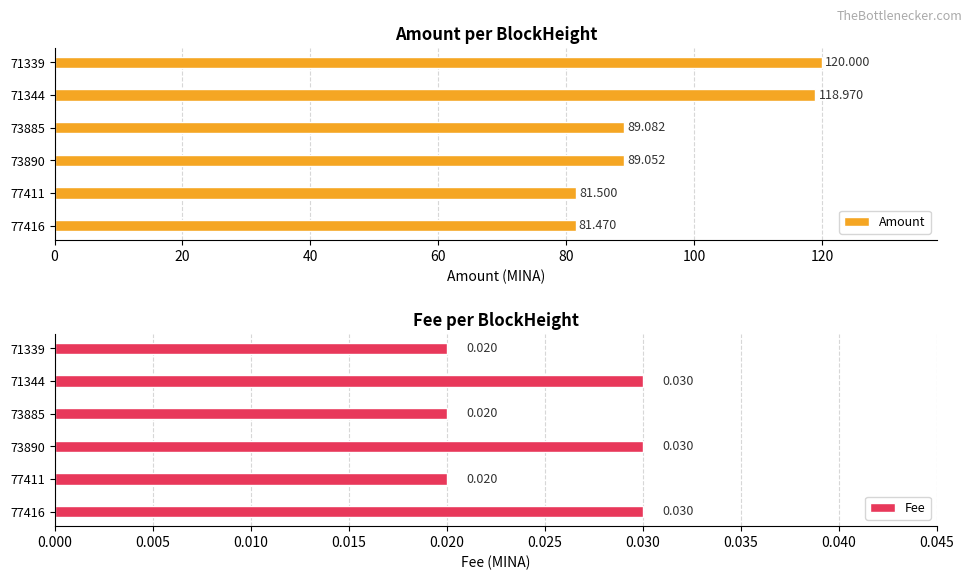

How many data points in Amount are above 89?

4